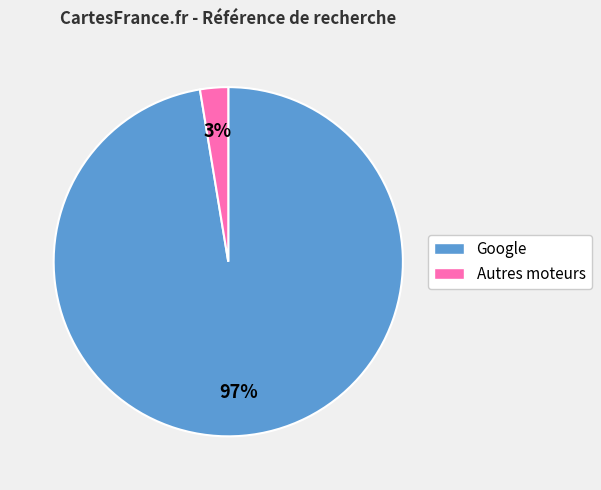

To the nearest percent, what is the average slice percentage?

50%